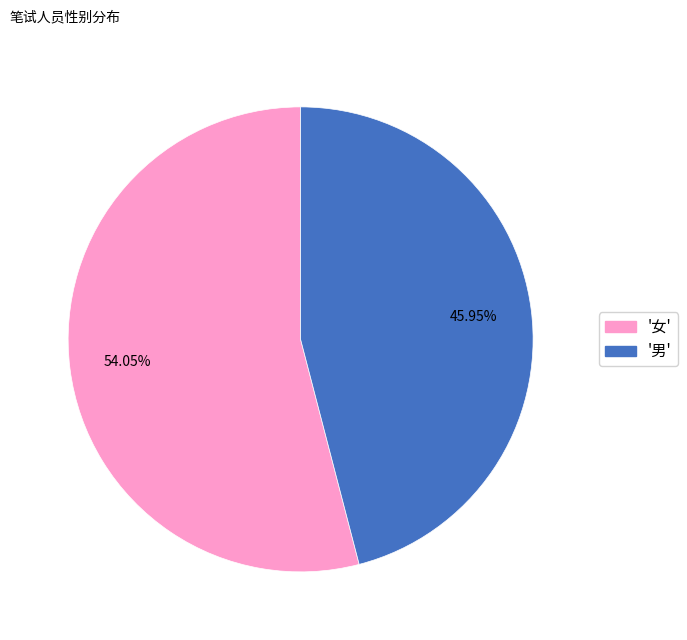

Is there a majority slice in this chart?

Yes